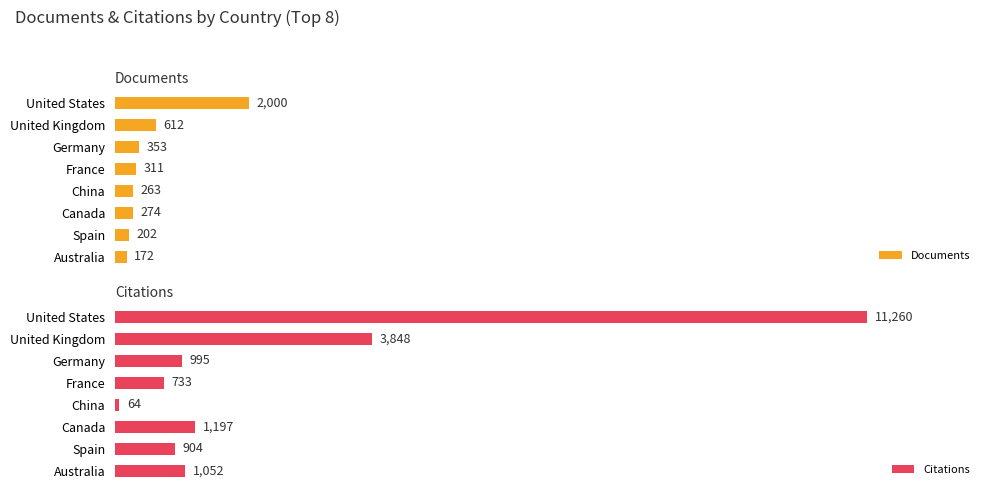

What is the value of the Documents bar at the 7th from the left?

202